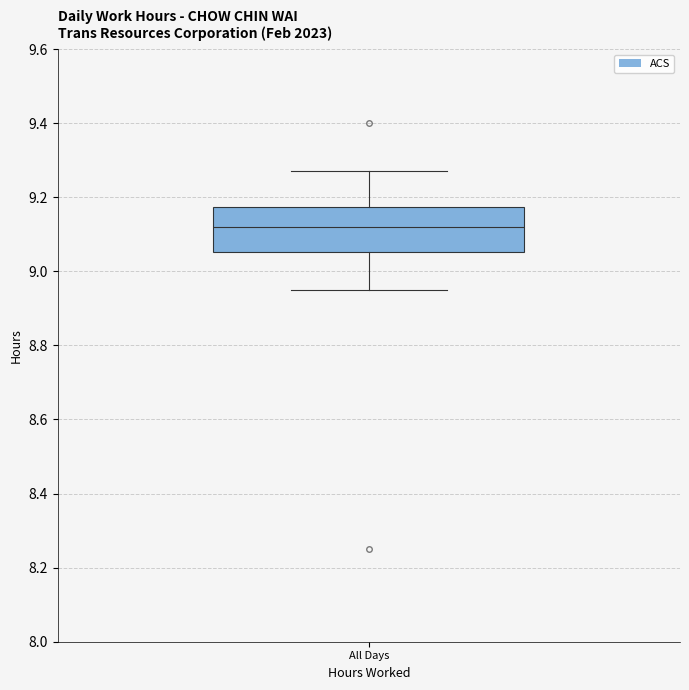

Read this box plot against the y-axis: the position of the median line, the range covered by the box, and the ends of both whiskers. The values are not printed on the chart, so give them approximately, as read against the axis.

median 9.12, box 9.06 to 9.18, whiskers 8.96 to 9.28